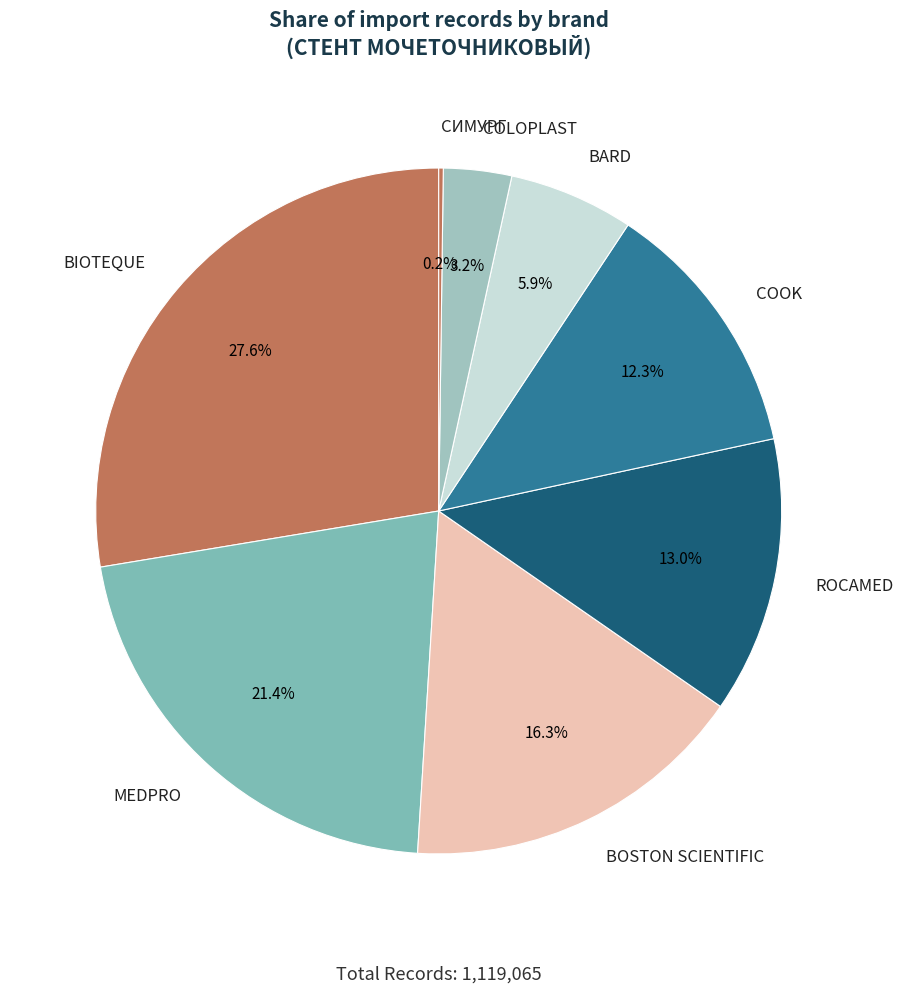

Does COOK account for over 50% of the chart?

No